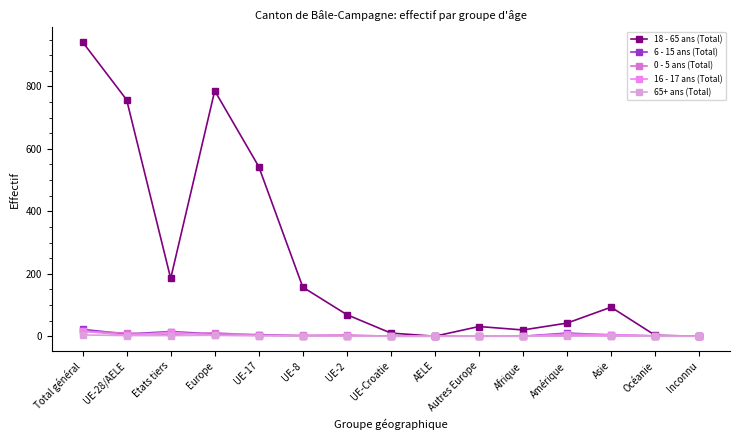

Is the value of 16 - 17 ans (Total) at Europe greater than the value of 0 - 5 ans (Total) at Afrique?

Yes